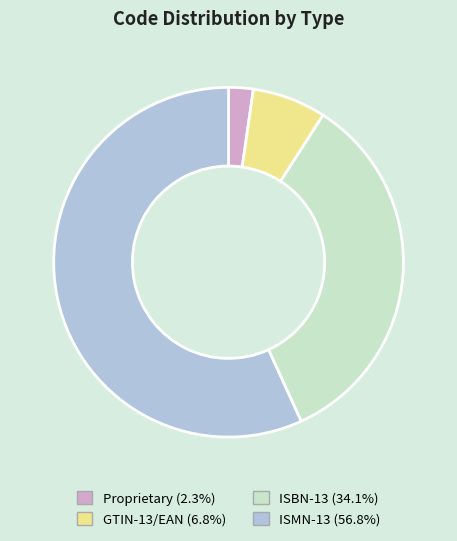

Rank the categories by value from highest to lowest.

ISMN-13, ISBN-13, GTIN-13/EAN, Proprietary